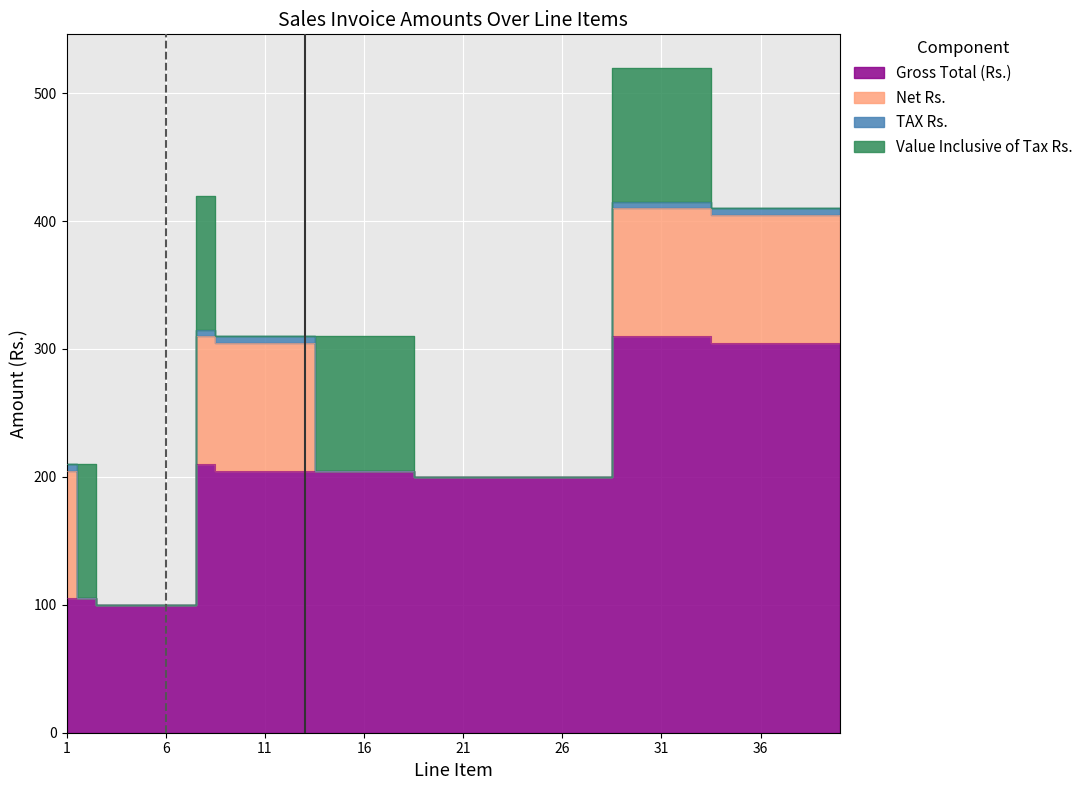

At which category is the sum across all series the highest?

29